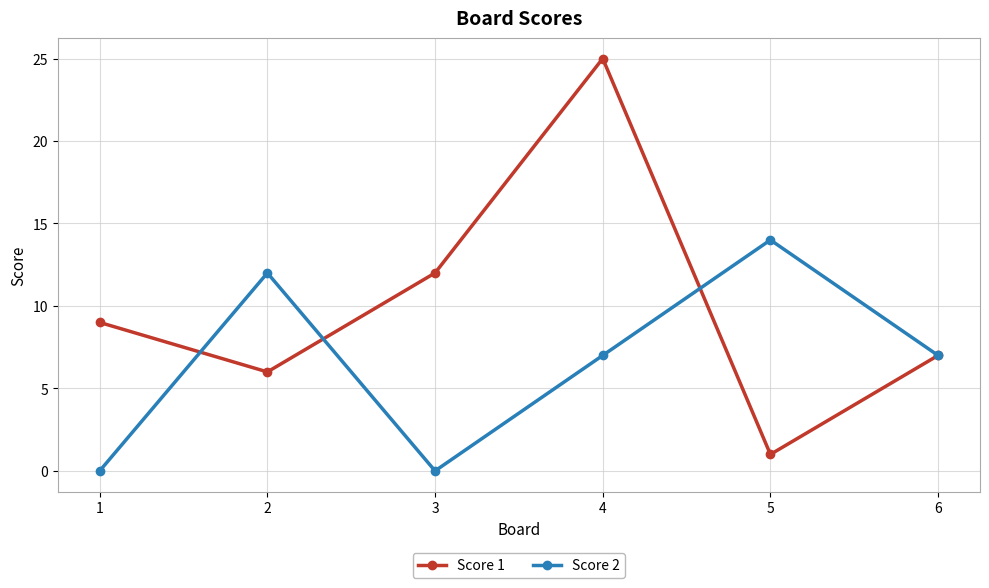

How many series are shown in this chart?

2